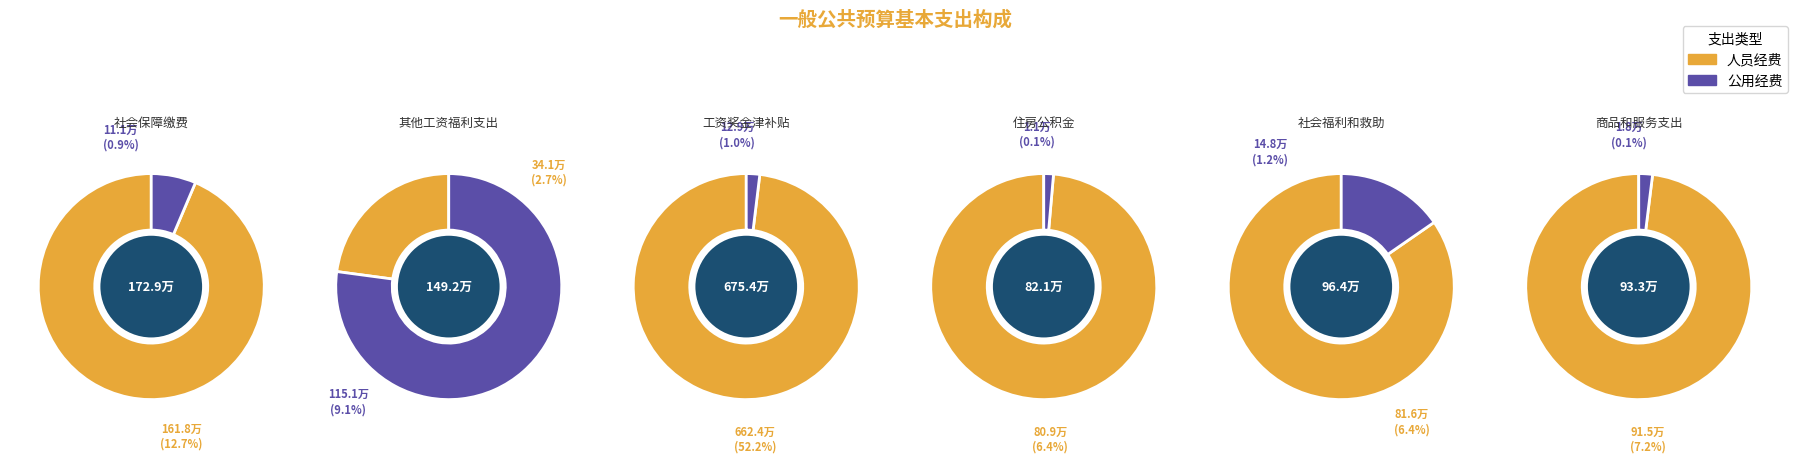

Between 社会保障缴费 and 其他工资福利支出, which series saw the biggest shift?

人员经费